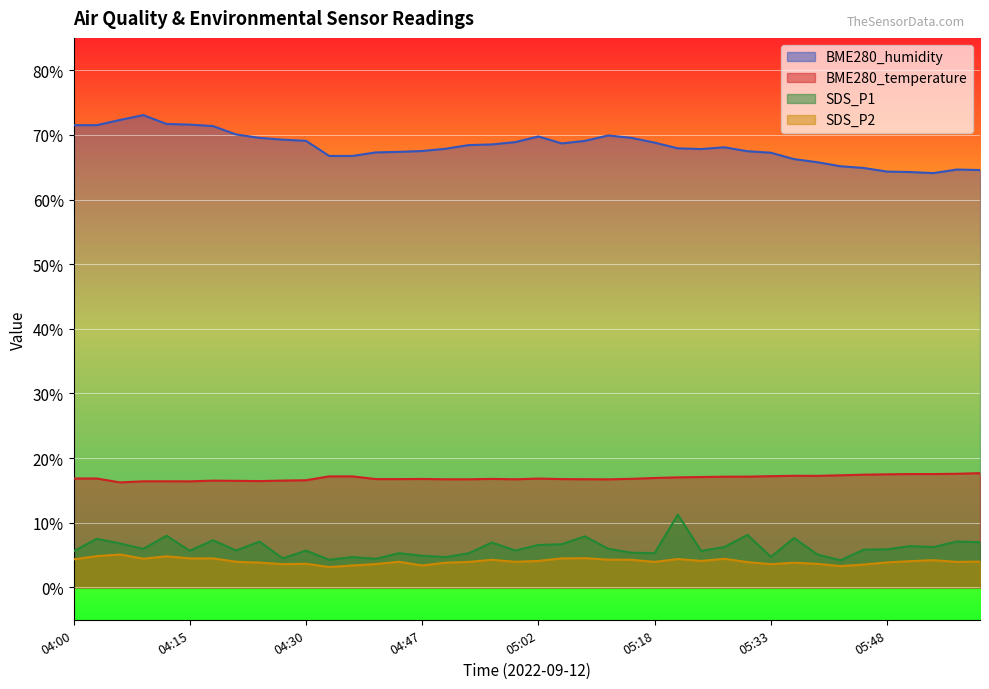

Which category has the lowest value in the SDS_P2 series?

04:34